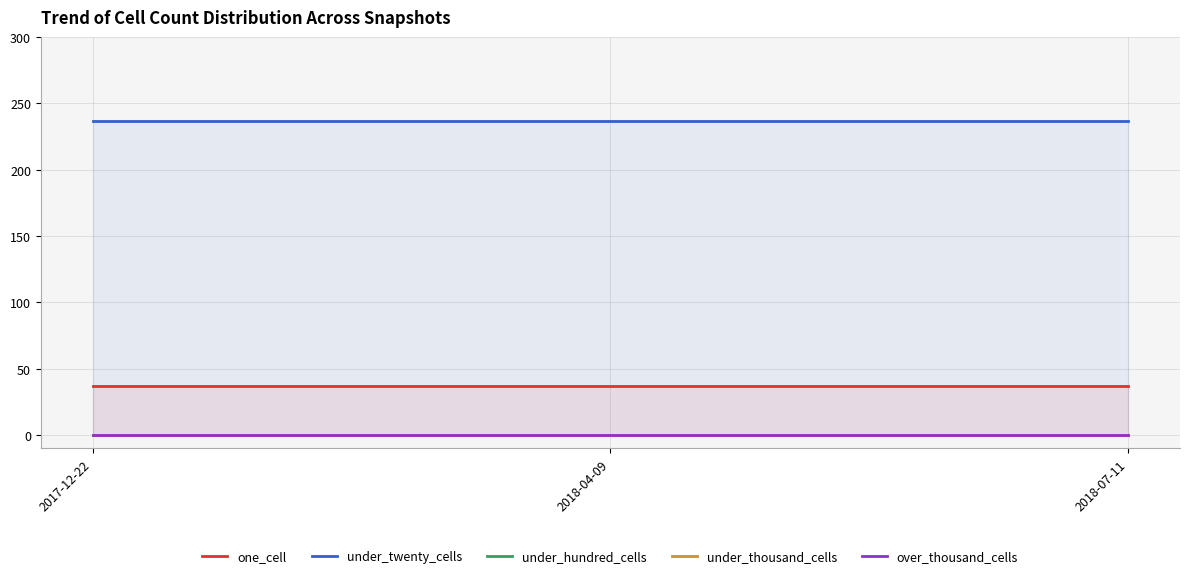

How many categories are shown in the chart?

3